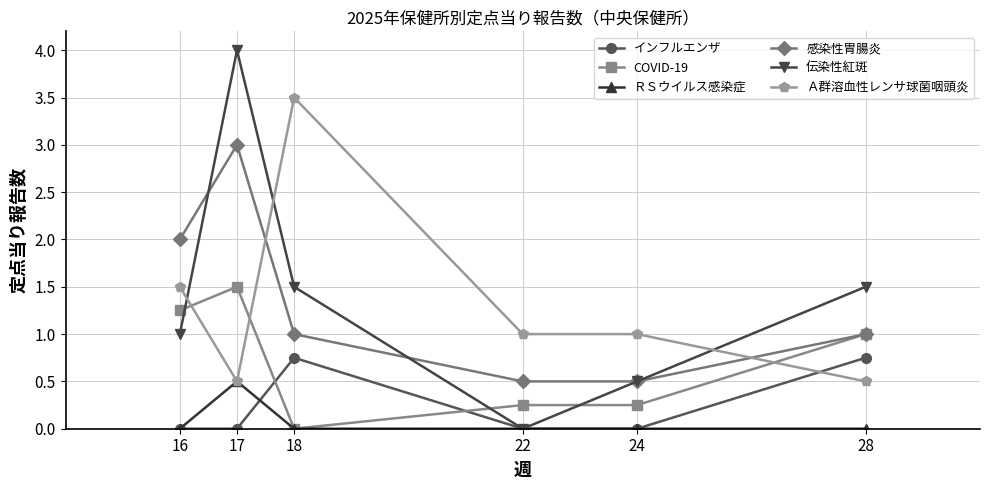

How many intersections are there between インフルエンザ and COVID-19?

2